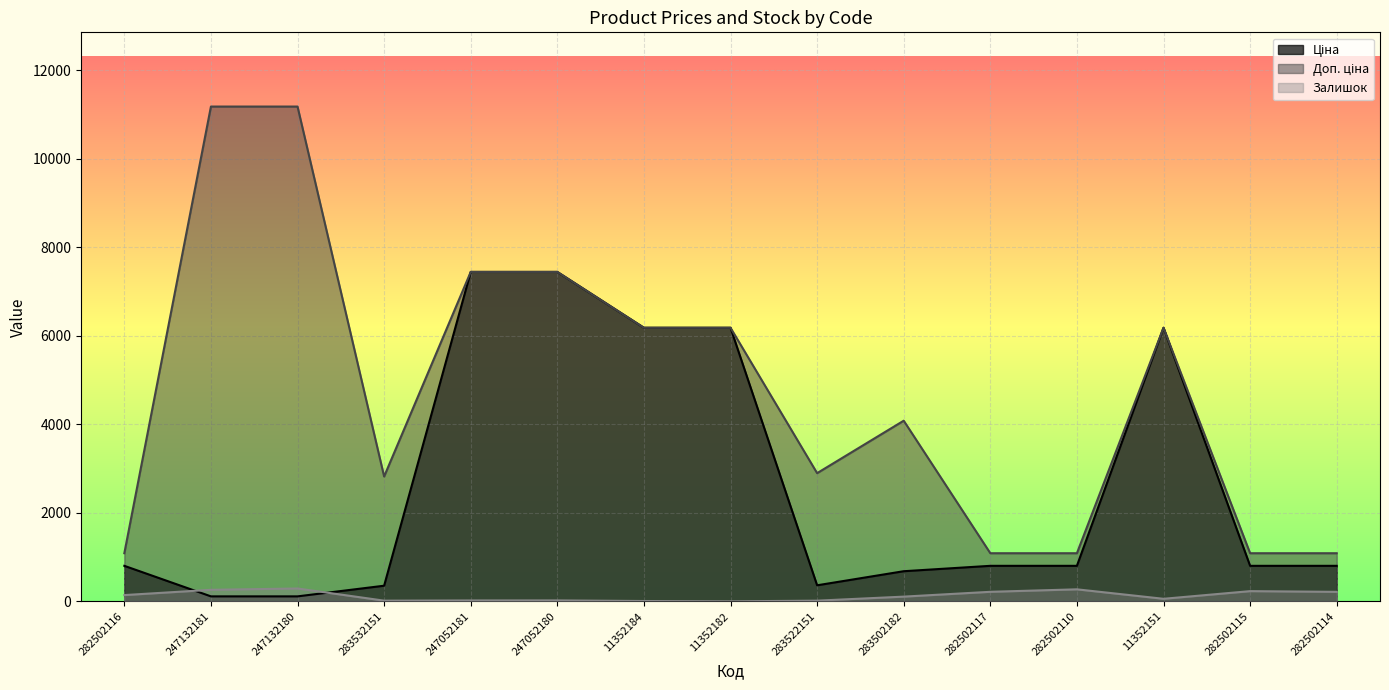

List the series in order of their peak value, highest first.

Доп. ціна, Ціна, Залишок